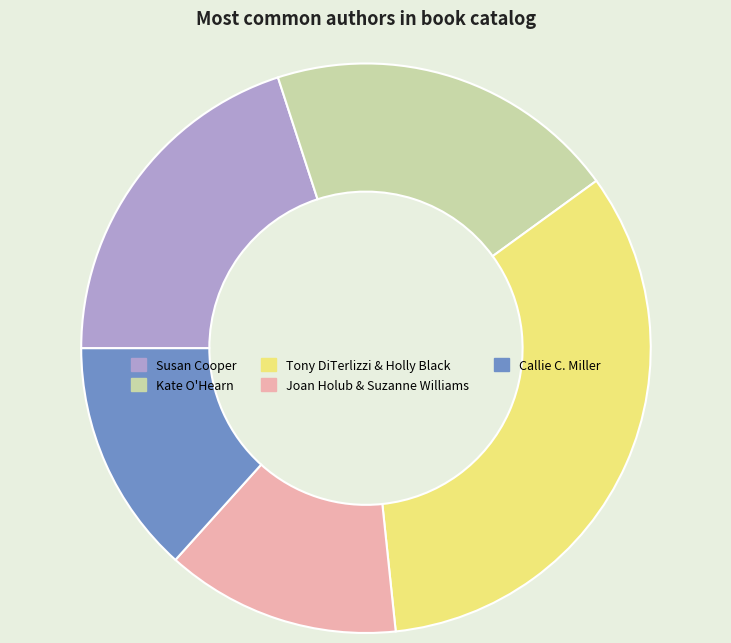

Is it true that Callie C. Miller is 13% of the pie?

True